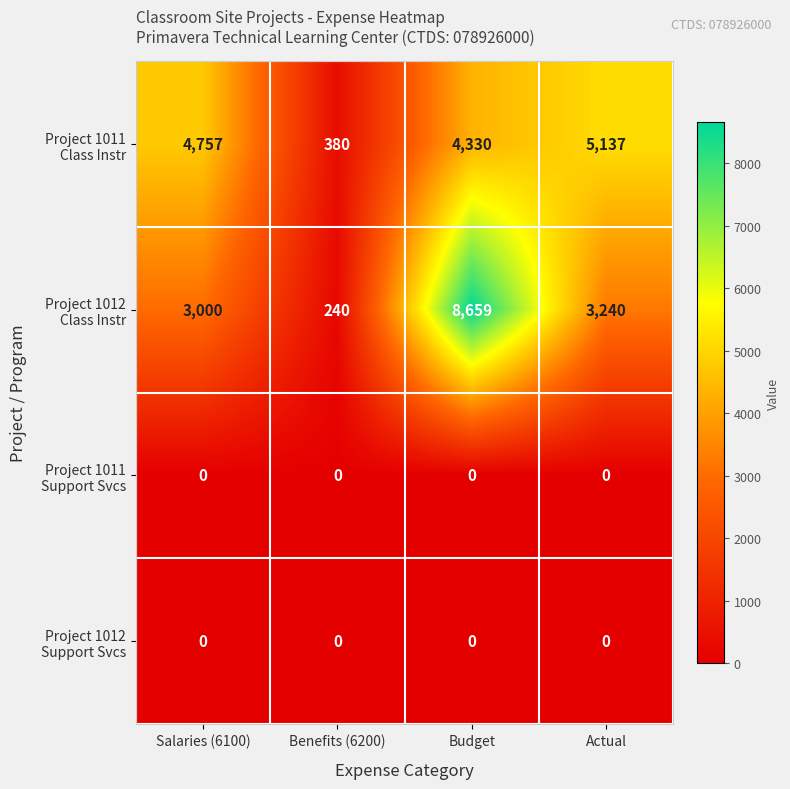

What is the total value across all series at Benefits (6200)?

620